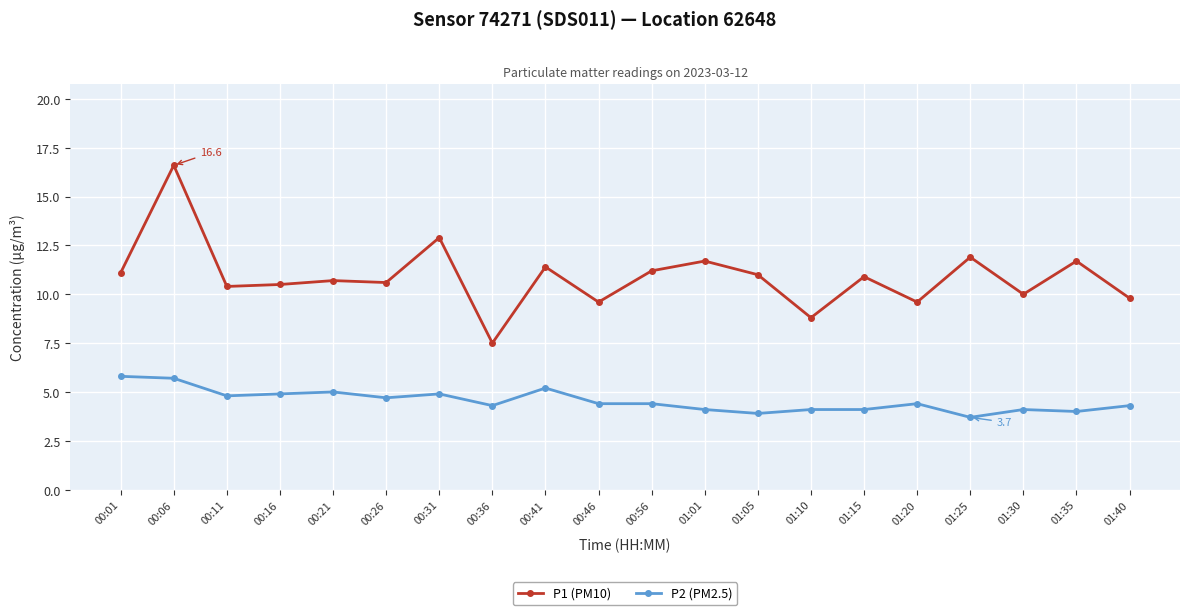

In P1 (PM10), how many points are lower than both neighbors (excluding endpoints)?

7